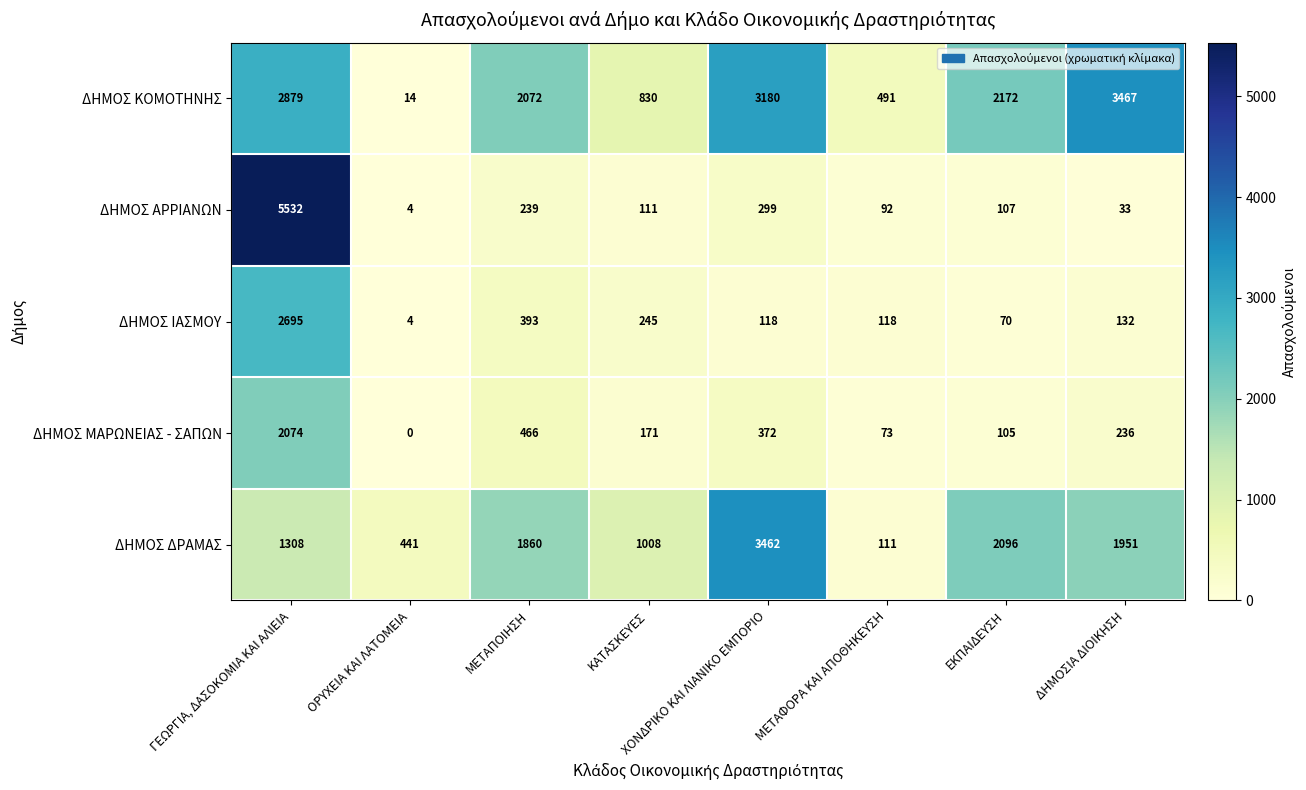

What is the maximum value for ΔΗΜΟΣ ΜΑΡΩΝΕΙΑΣ - ΣΑΠΩΝ?

2074